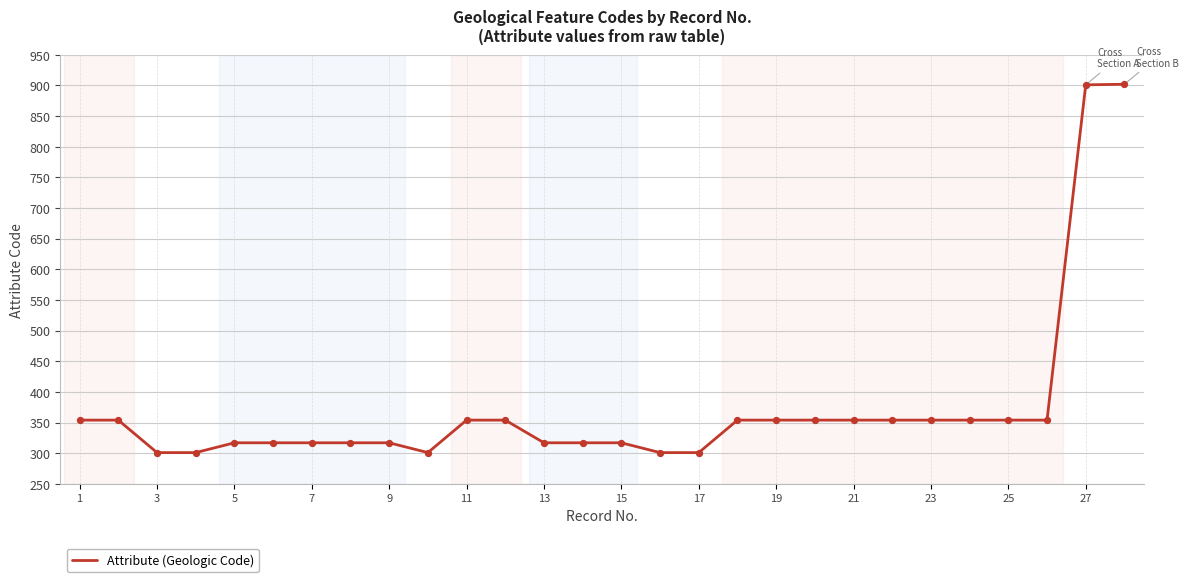

What is the difference between the maximum and minimum values?

601